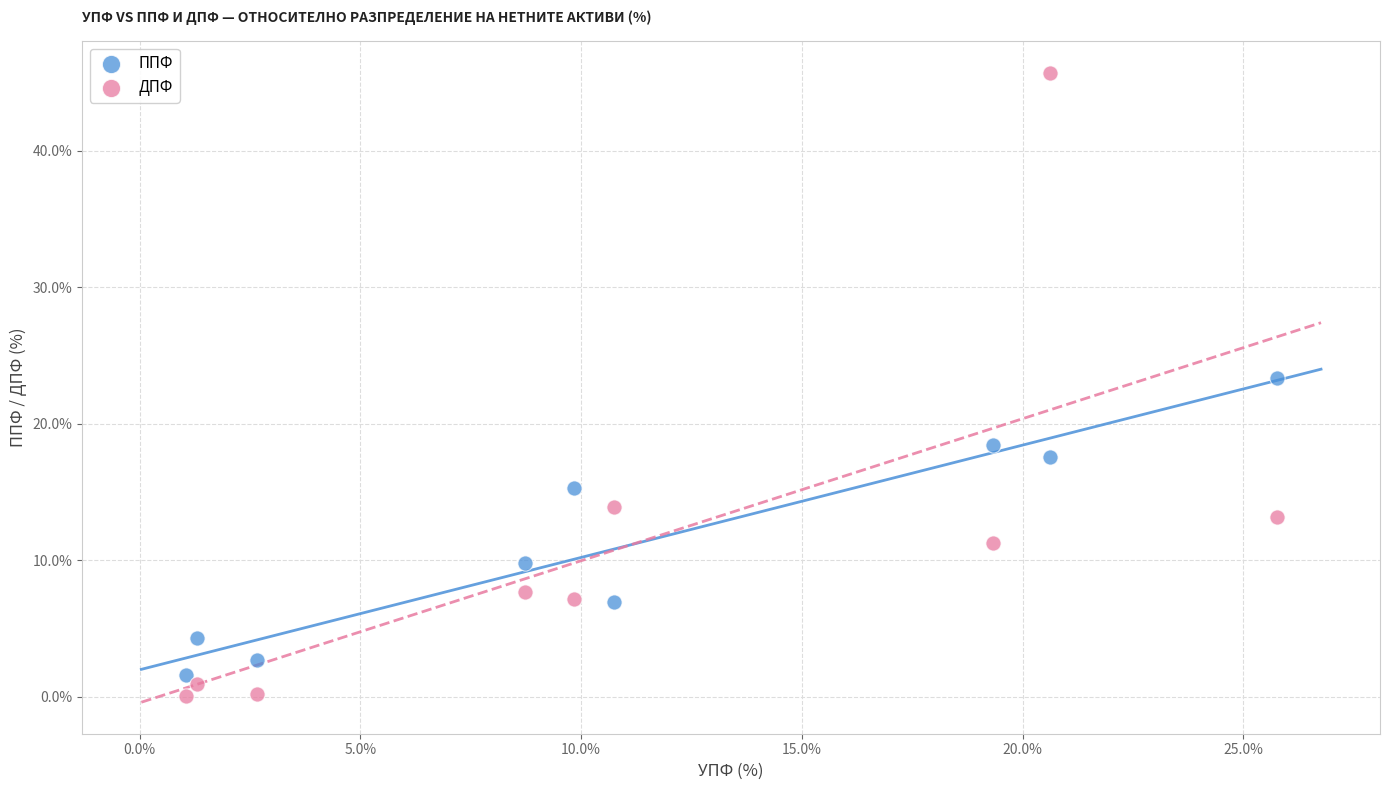

Which series has the largest Y range (max minus min)?

ДПФ